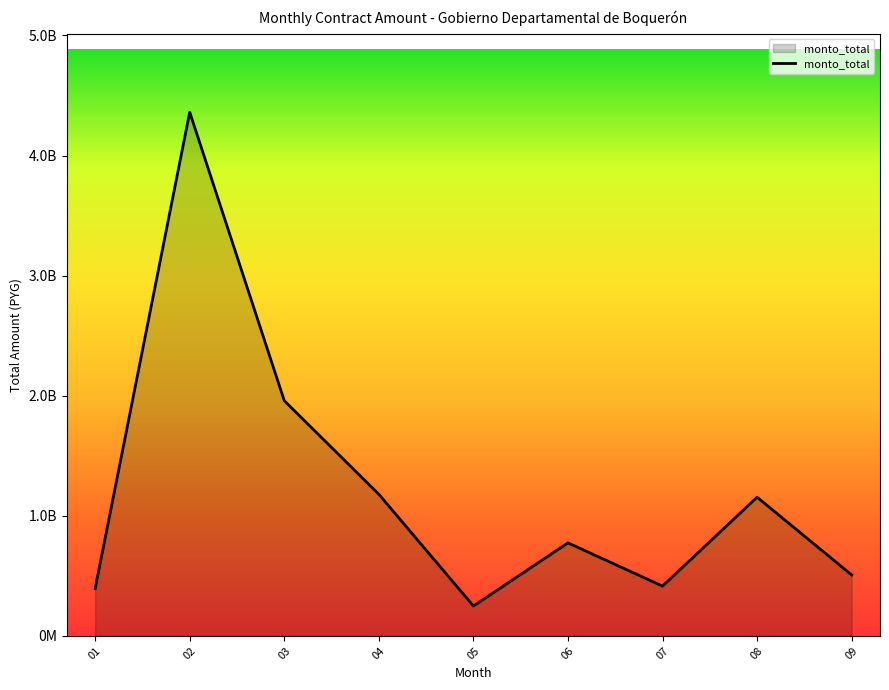

Does the chart display data point markers on the line(s)?

No